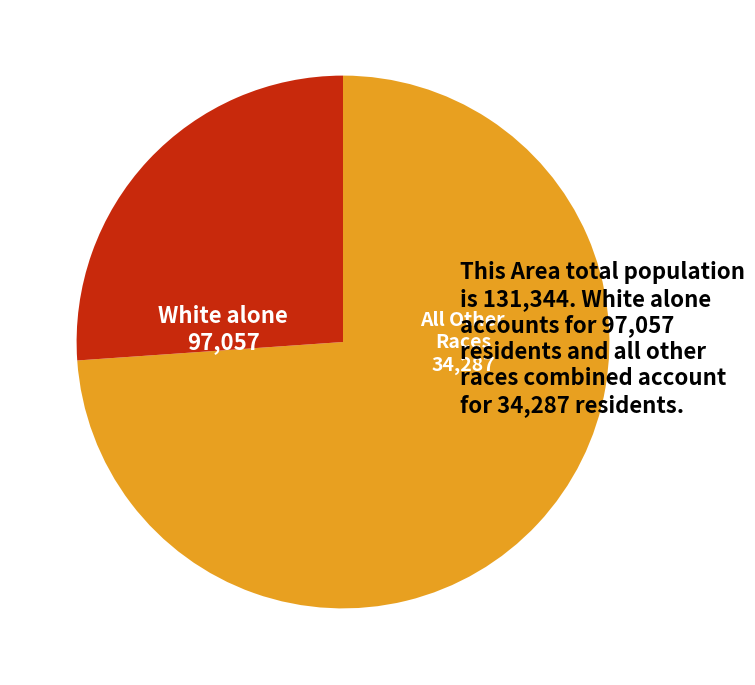

Which category has the biggest portion of the pie?

White alone